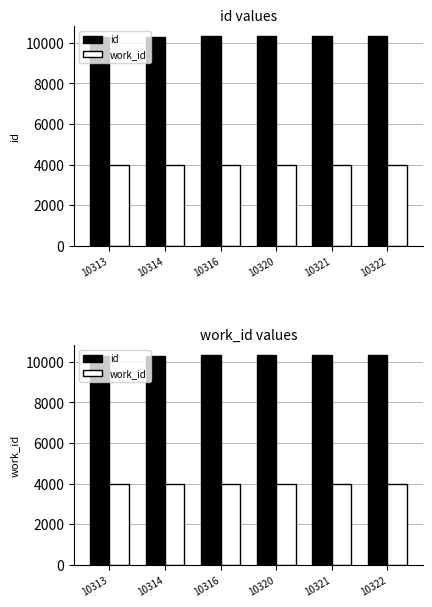

What is the sum of the id values at 10322 and 10321?

20643